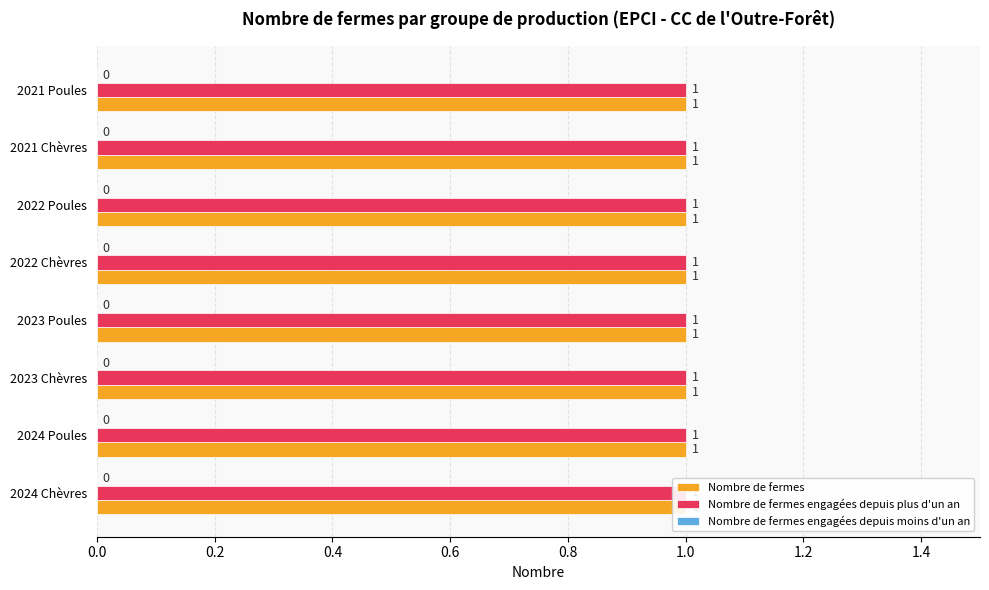

The value of Nombre de fermes engagées depuis plus d'un an at 2024 Chèvres is 1. True or false?

True